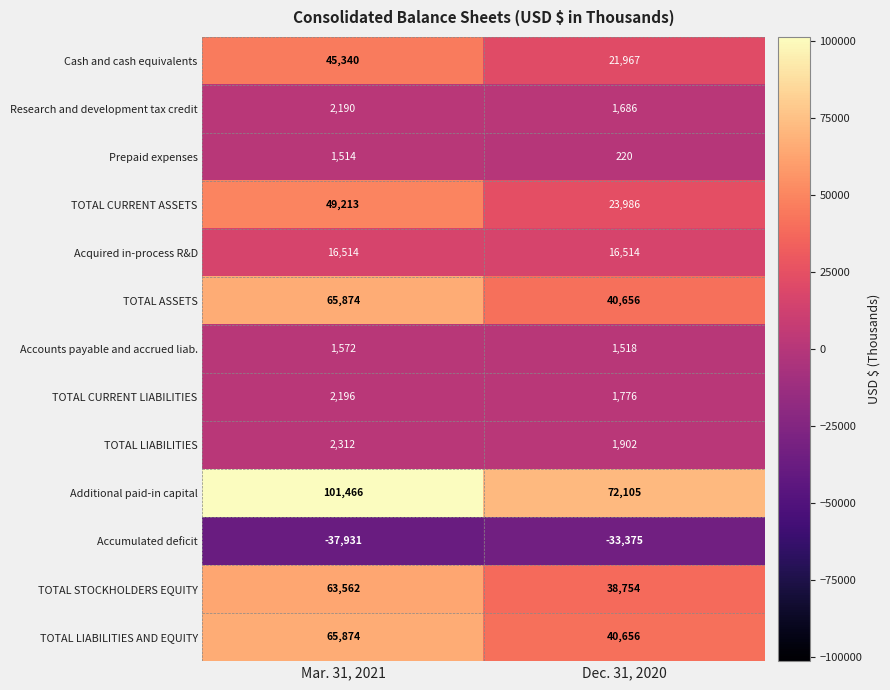

Reading left to right, transcribe all the data shown in this chart.

Cash and cash equivalents: Mar. 31, 2021=45340	Dec. 31, 2020=21967
Research and development tax credit: Mar. 31, 2021=2190	Dec. 31, 2020=1686
Prepaid expenses: Mar. 31, 2021=1514	Dec. 31, 2020=220
TOTAL CURRENT ASSETS: Mar. 31, 2021=49213	Dec. 31, 2020=23986
Acquired in-process R&D: Mar. 31, 2021=16514	Dec. 31, 2020=16514
TOTAL ASSETS: Mar. 31, 2021=65874	Dec. 31, 2020=40656
Accounts payable and accrued liab.: Mar. 31, 2021=1572	Dec. 31, 2020=1518
TOTAL CURRENT LIABILITIES: Mar. 31, 2021=2196	Dec. 31, 2020=1776
TOTAL LIABILITIES: Mar. 31, 2021=2312	Dec. 31, 2020=1902
Additional paid-in capital: Mar. 31, 2021=101466	Dec. 31, 2020=72105
Accumulated deficit: Mar. 31, 2021=-37931	Dec. 31, 2020=-33375
TOTAL STOCKHOLDERS EQUITY: Mar. 31, 2021=63562	Dec. 31, 2020=38754
TOTAL LIABILITIES AND EQUITY: Mar. 31, 2021=65874	Dec. 31, 2020=40656